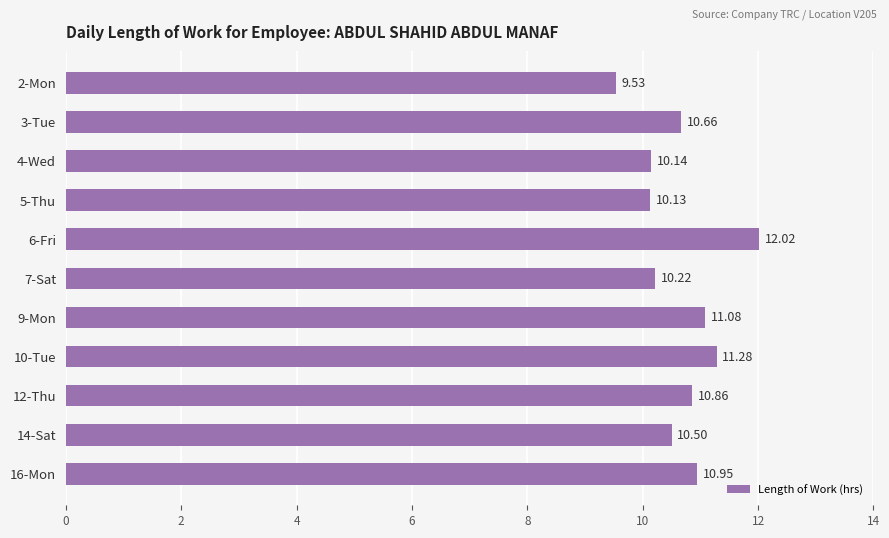

What is the sum of the values at 7-Sat and 5-Thu?

20.4